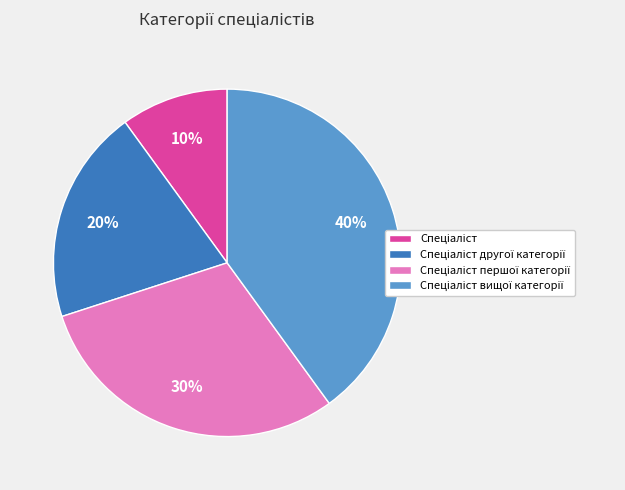

How many slices are in this pie chart?

4